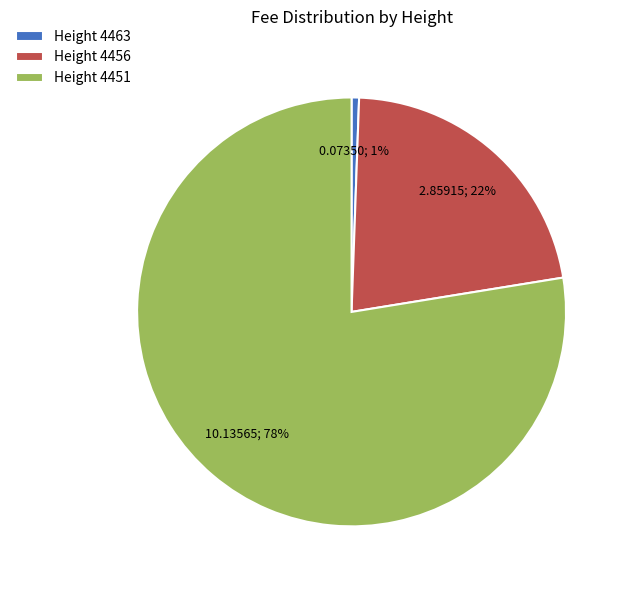

Between Height 4451 and Height 4463, which is larger?

Height 4451